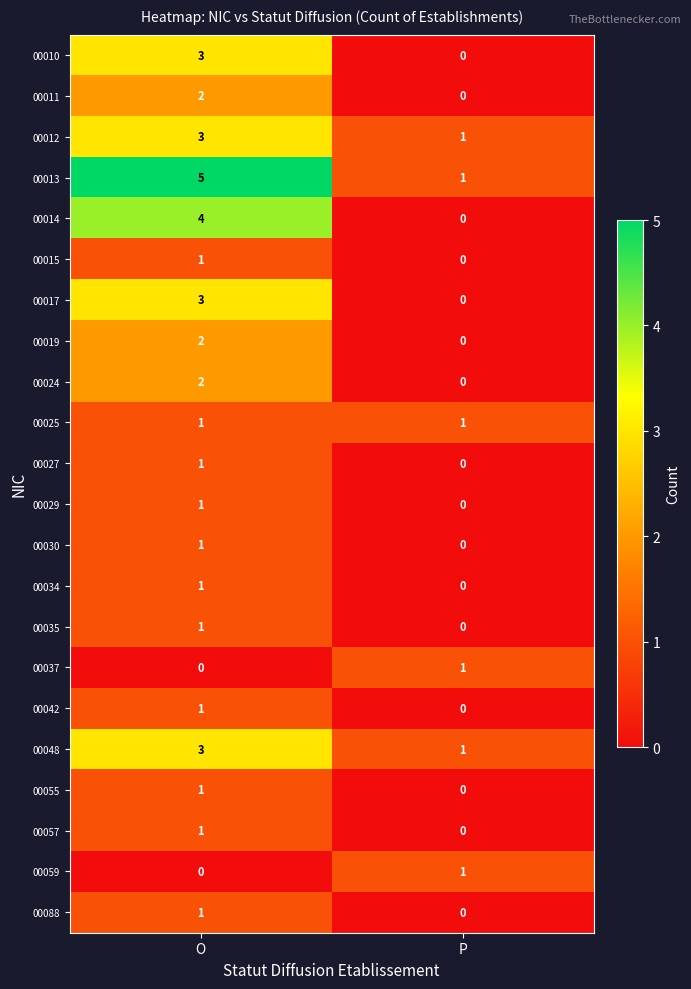

True or false: 00035 has a value of 1 at O.

True